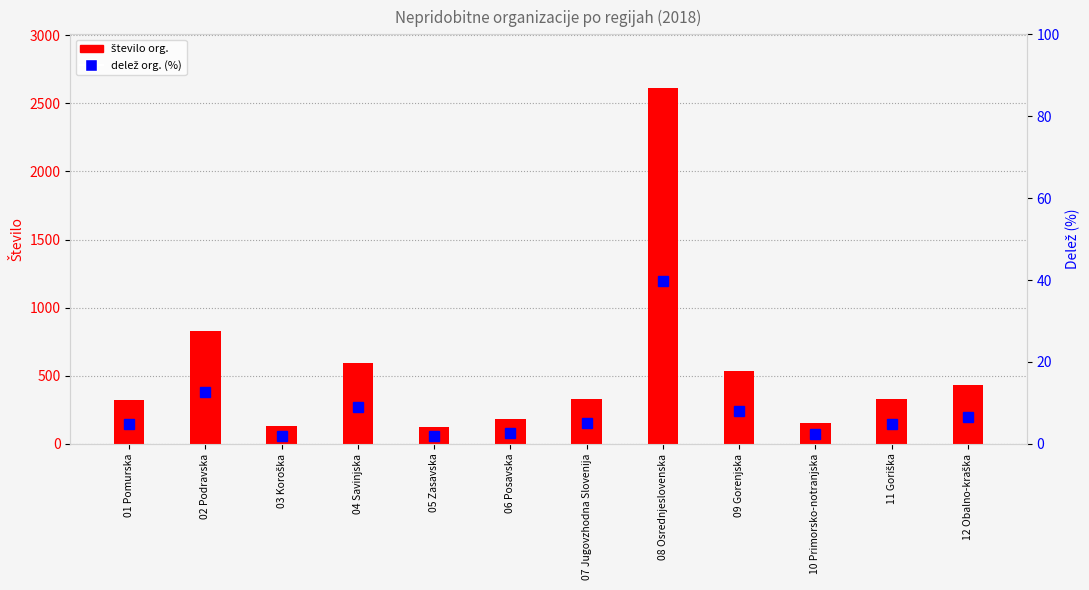

True or false: število org. has a value of 327.0 at 11 Goriška.

True